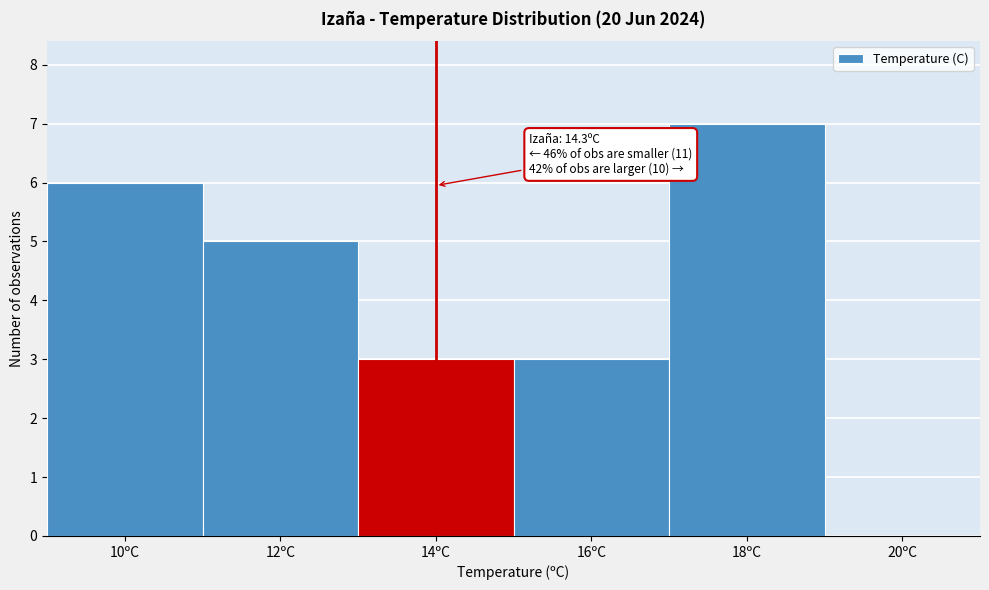

Reading left to right, what are all the values shown in this chart?

10ºC=6	12ºC=5	14ºC=3	16ºC=3	18ºC=7	20ºC=0